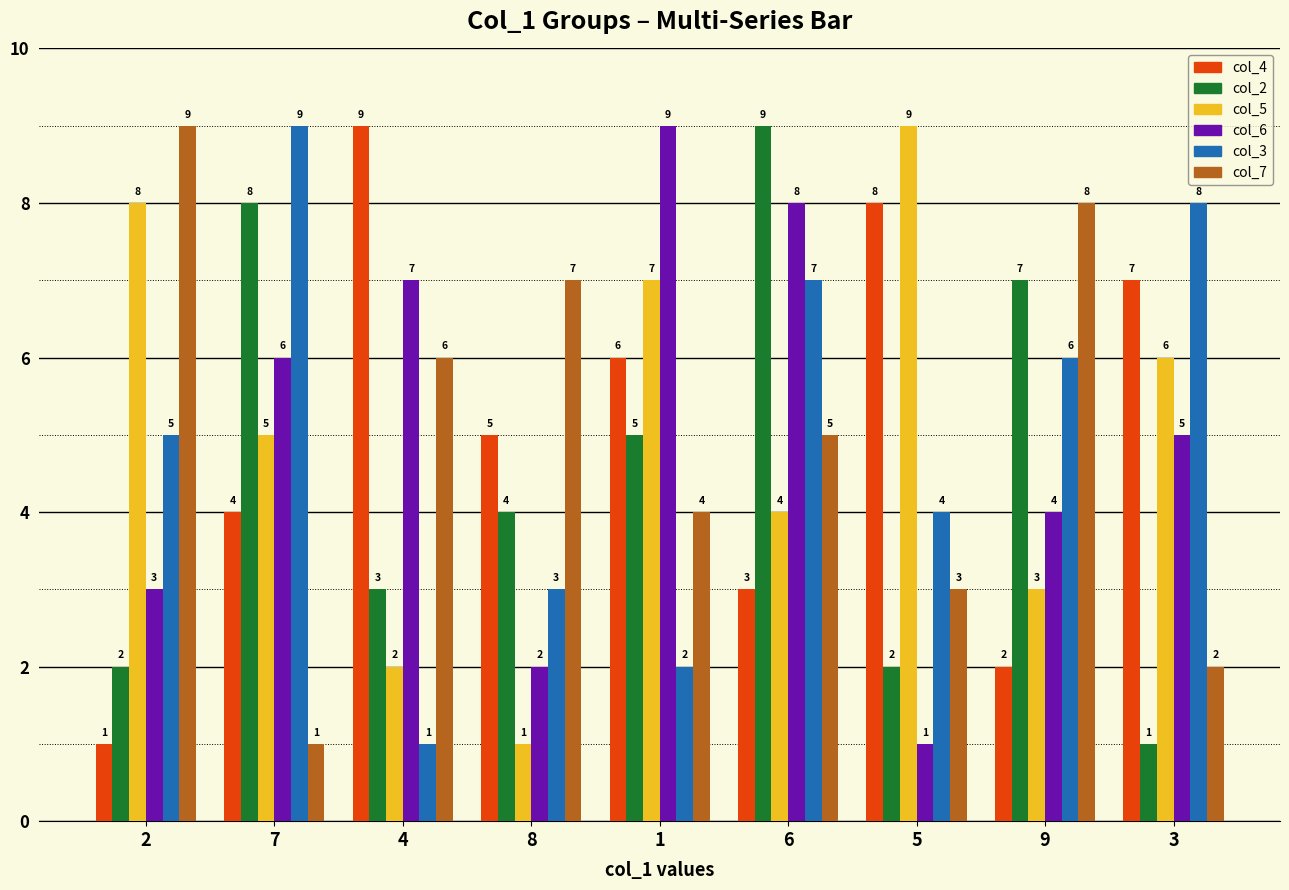

At which label does col_7 reach its minimum?

7